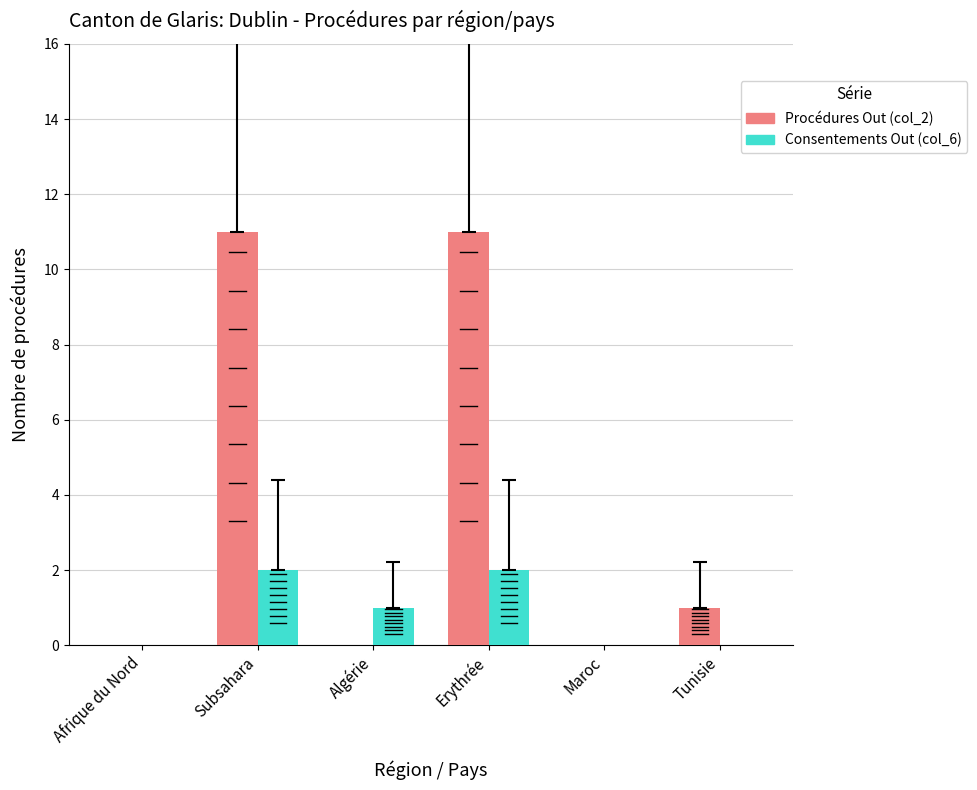

Reading left to right, what are all the values shown in this chart?

Procédures Out (col_2): Afrique du Nord=0	Subsahara=11	Algérie=0	Erythrée=11	Maroc=0	Tunisie=1
Consentements Out (col_6): Afrique du Nord=0	Subsahara=2	Algérie=1	Erythrée=2	Maroc=0	Tunisie=0